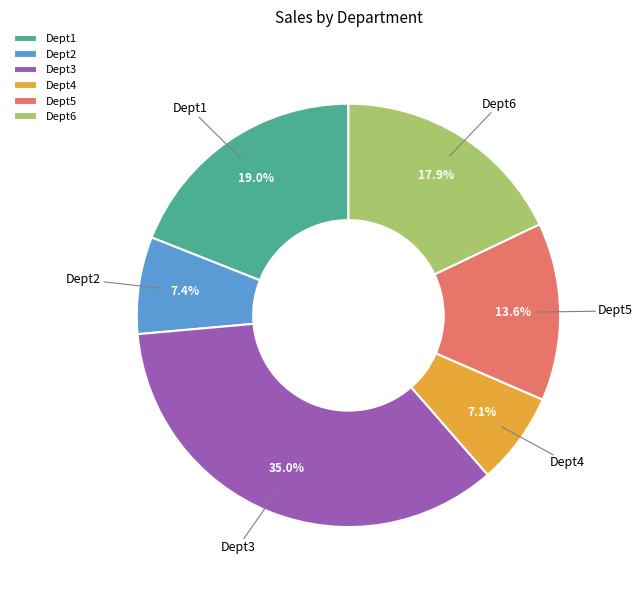

The Dept5 slice represents 21% of the pie. True or false?

False